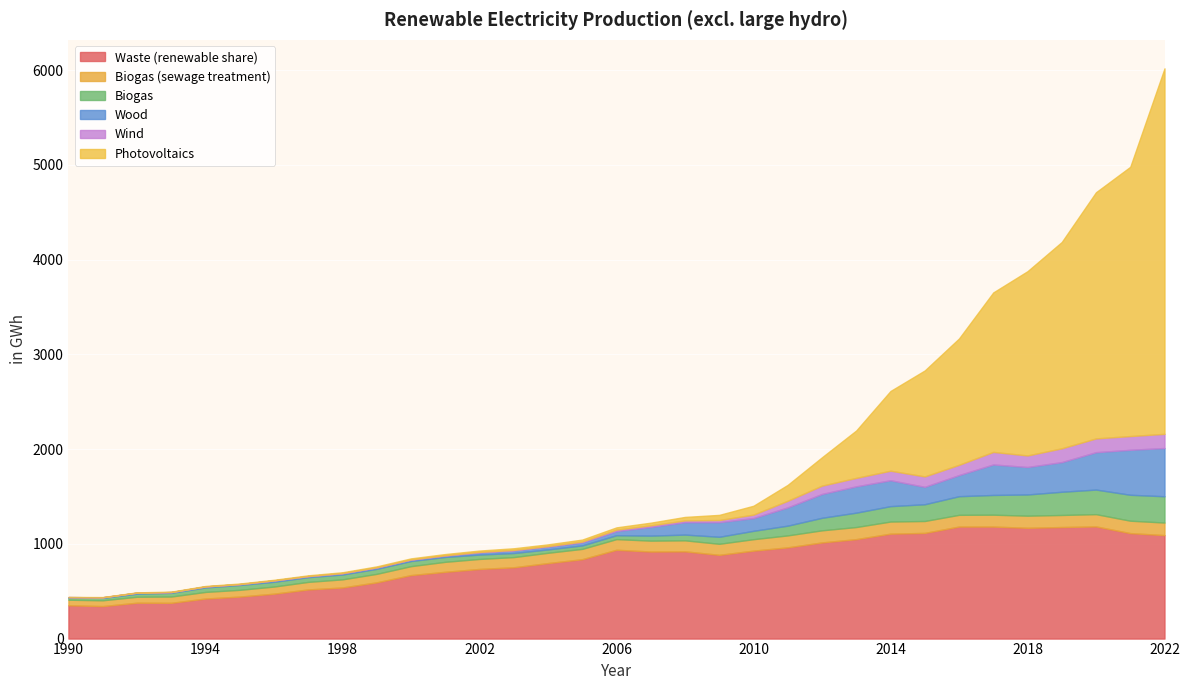

What is the difference between the highest and lowest values at 1998?

536.6